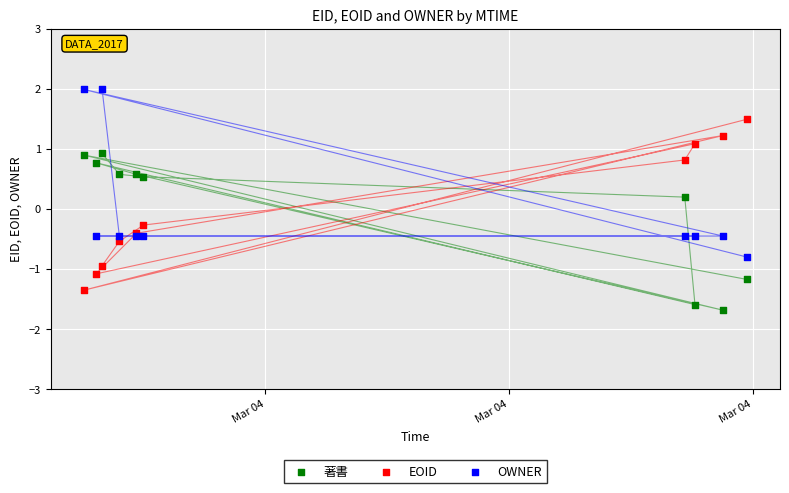

Which series reaches the minimum Y coordinate?

著書